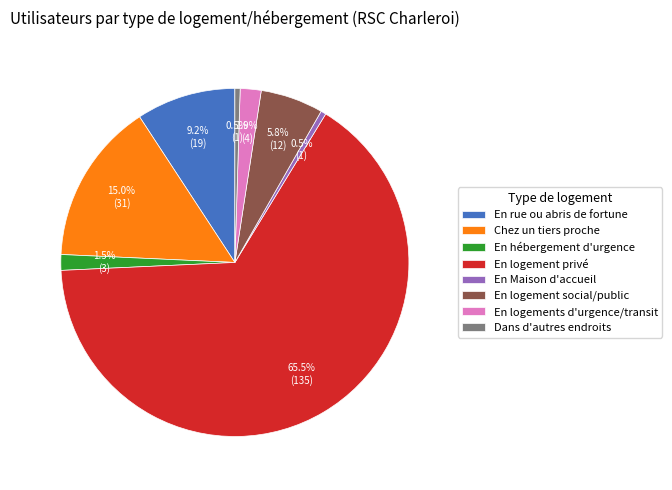

Between En logement privé and En logement social/public, which is larger?

En logement privé